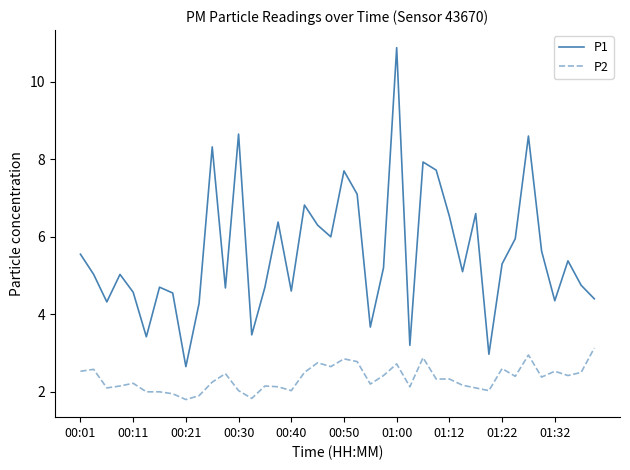

Which series has the widest spread of values?

P1